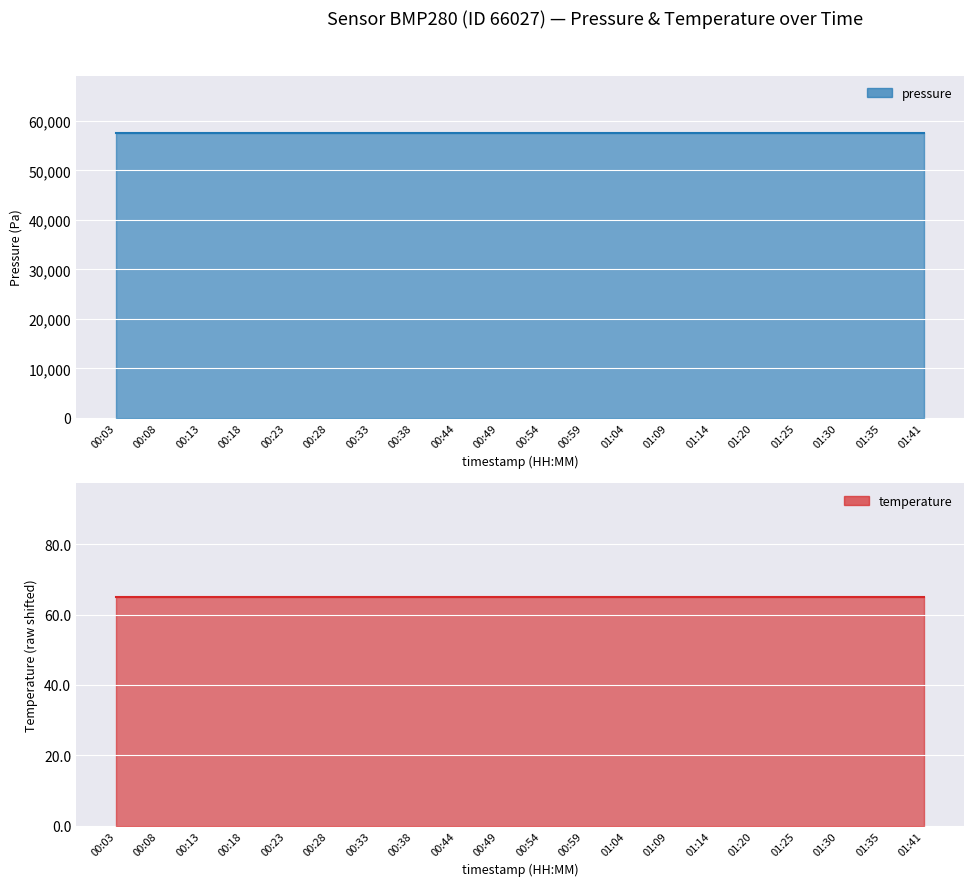

Which has a higher value, 00:59 or 01:14?

00:59